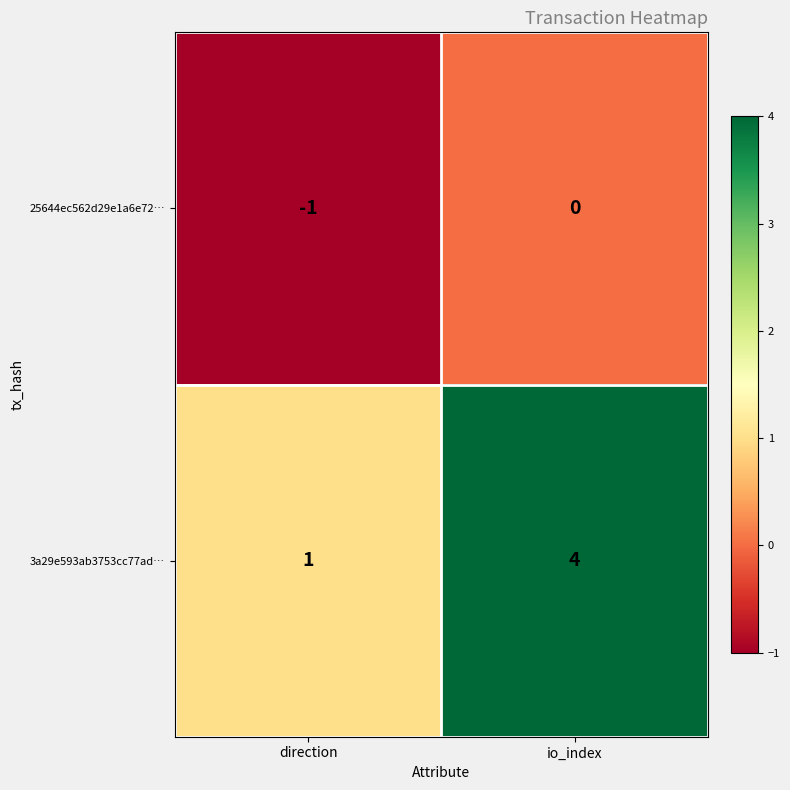

Which series has the widest spread of values?

3a29e593ab3753cc77ad…